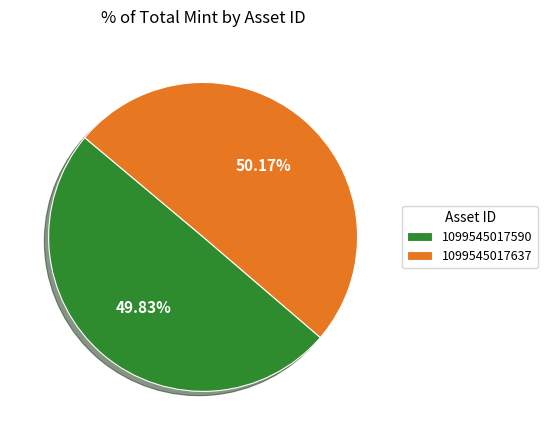

What is the ratio of the value at 1099545017637 to the value at 1099545017590?

1.0